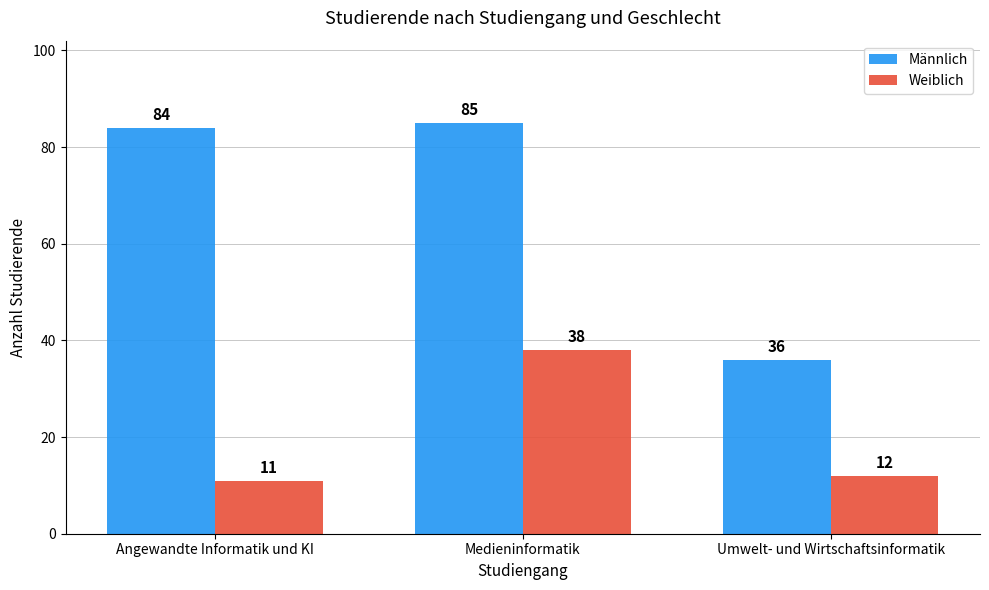

Is the value of Weiblich at Umwelt- und Wirtschaftsinformatik greater than the value of Männlich at Umwelt- und Wirtschaftsinformatik?

No